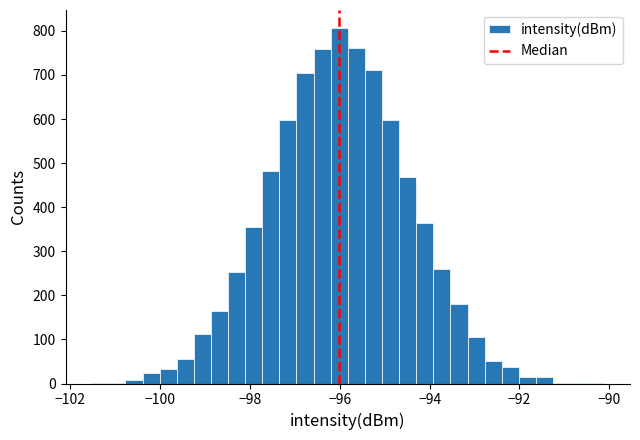

Around what value on the x-axis is the tallest bar? Give the approximate position of its centre, as read against the axis.

-96.0